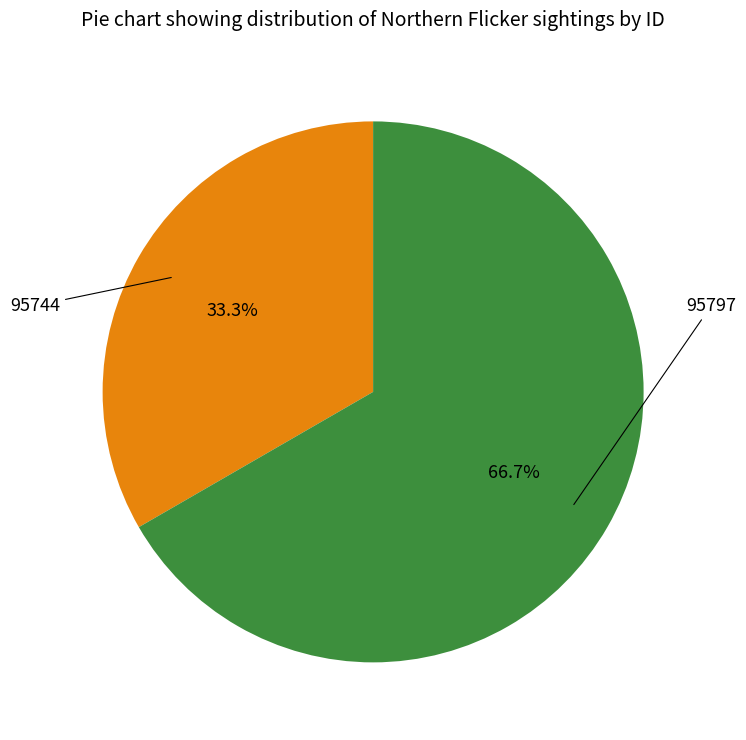

Is there a majority slice in this chart?

Yes